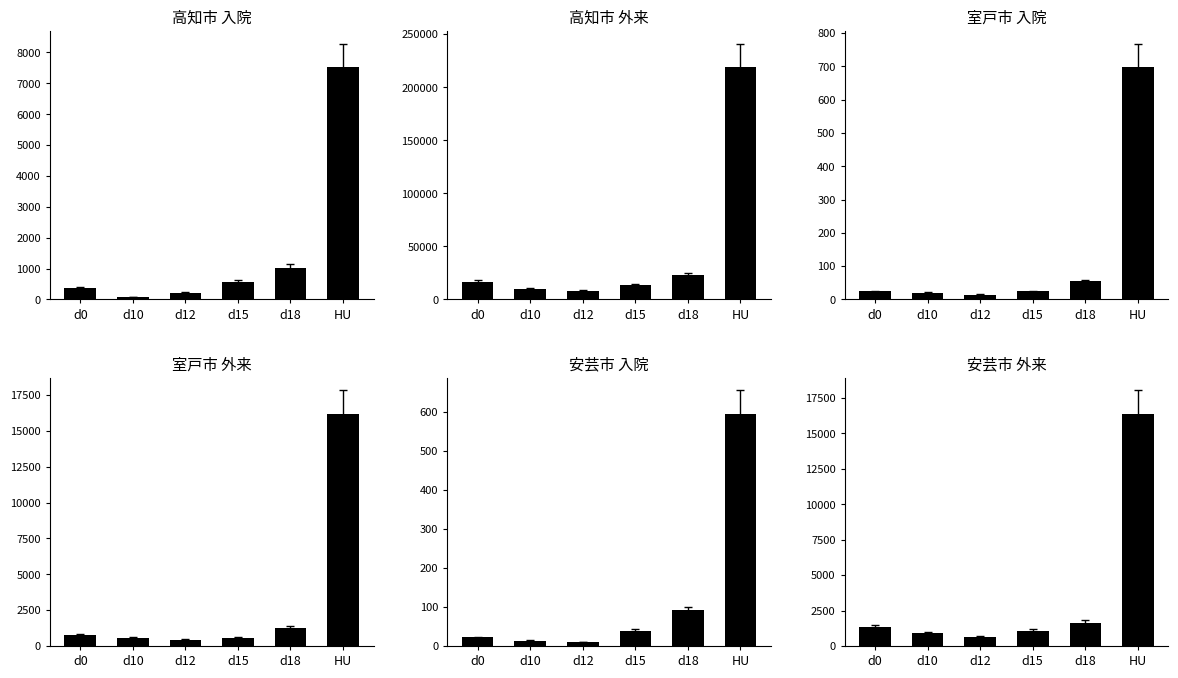

Which series has the widest spread of values?

外